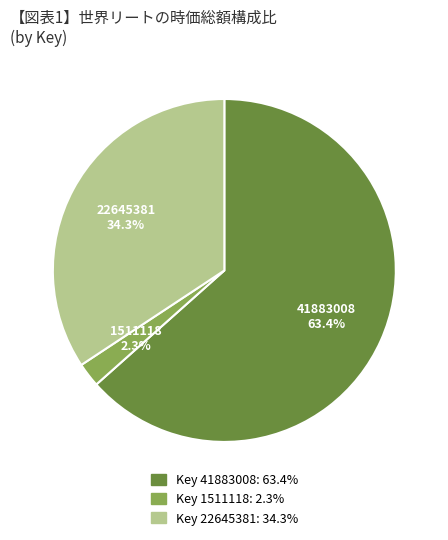

Count the number of slices in the pie.

3